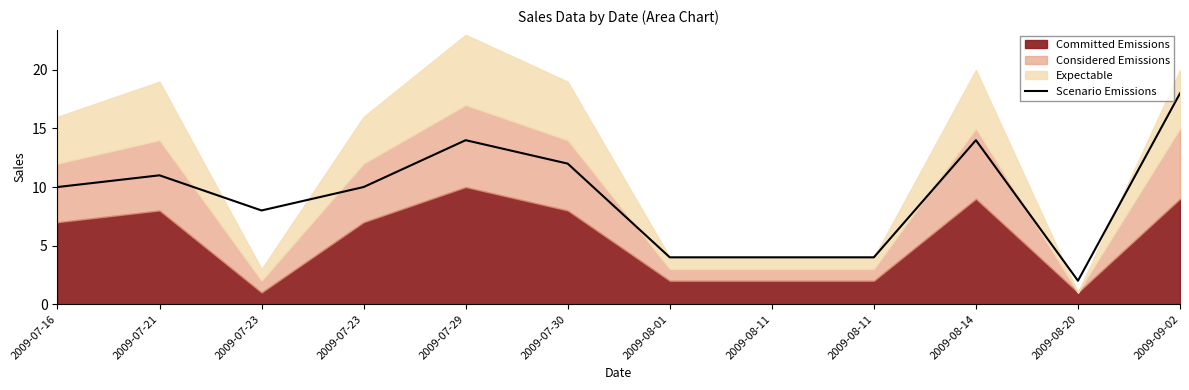

At which category does the chart reach its minimum across all series?

2009-08-20